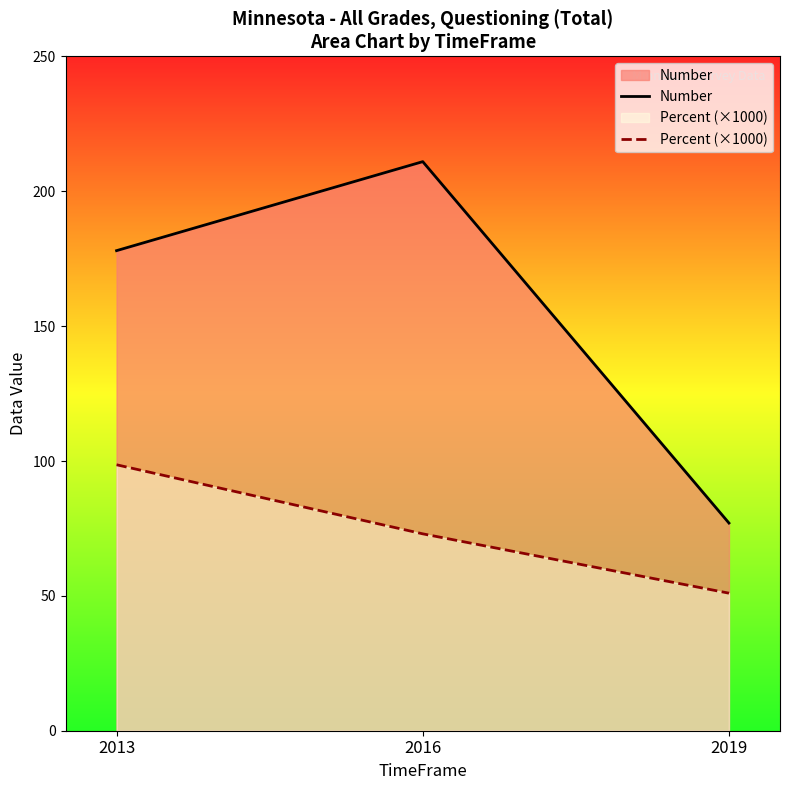

How many lines are shown in the chart?

2